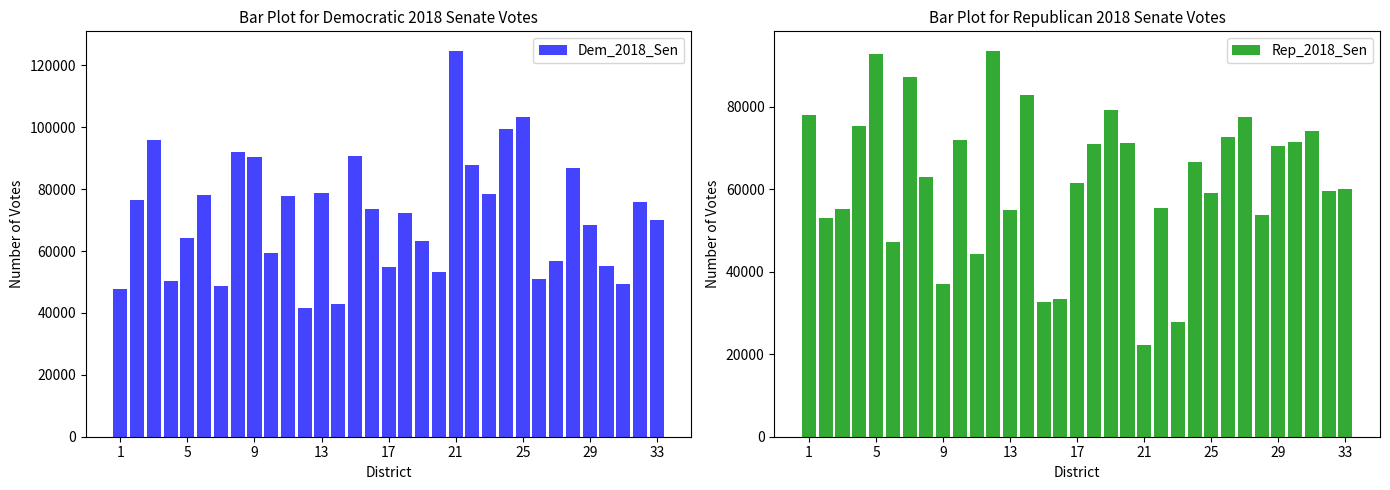

Reading left to right, list all the values displayed in this chart.

Dem_2018_Sen: 47712	76393	95777	50424	64192	78080	48850	91928	90281	59211	77705	41629	78824	43029	90707	73611	54725	72235	63126	53108	124739	87703	78443	99272	103216	51084	56767	86789	68526	55256	49328	75684	70154
Rep_2018_Sen: 78141	53106	55369	75346	92920	47191	87274	62902	37091	71920	44230	93673	54968	82894	32676	33403	61494	70938	79347	71324	22324	55444	27915	66588	59141	72668	77588	53695	70588	71399	74141	59713	60148